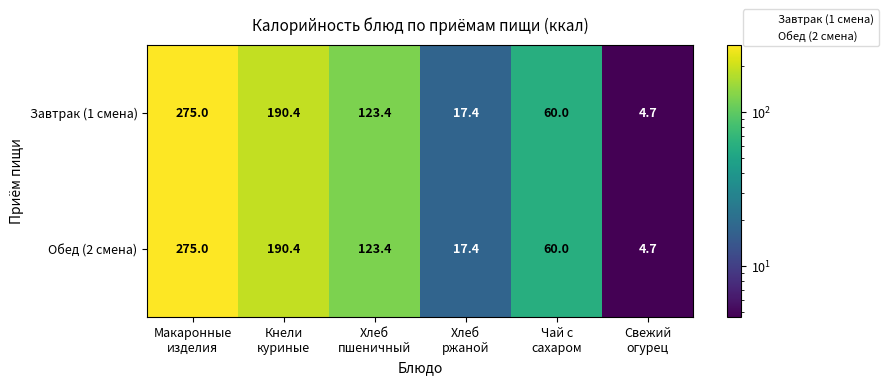

What is the smallest value displayed?

4.7